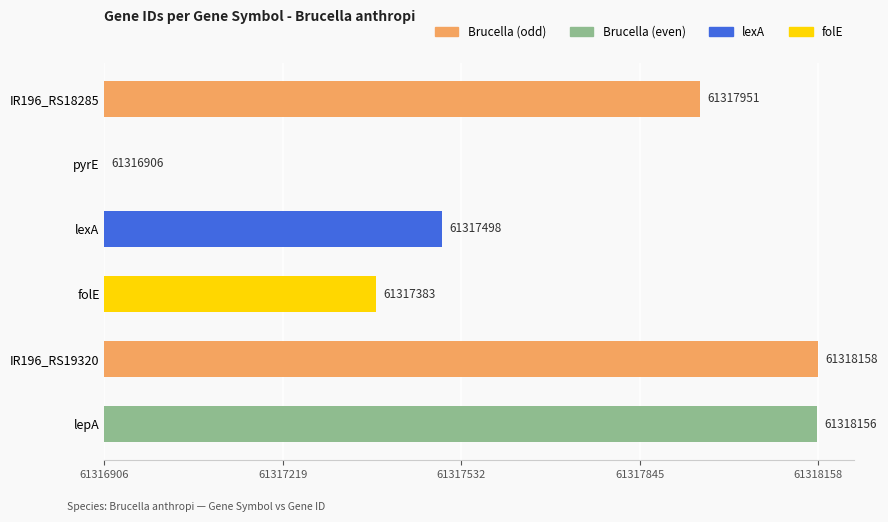

What is the difference between the second highest and minimum values?

1250